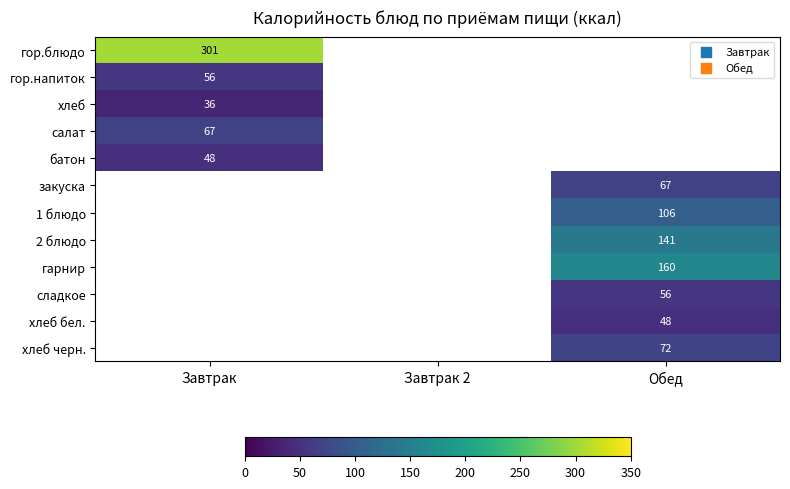

The батон series shows 48 at Завтрак. True or false?

True